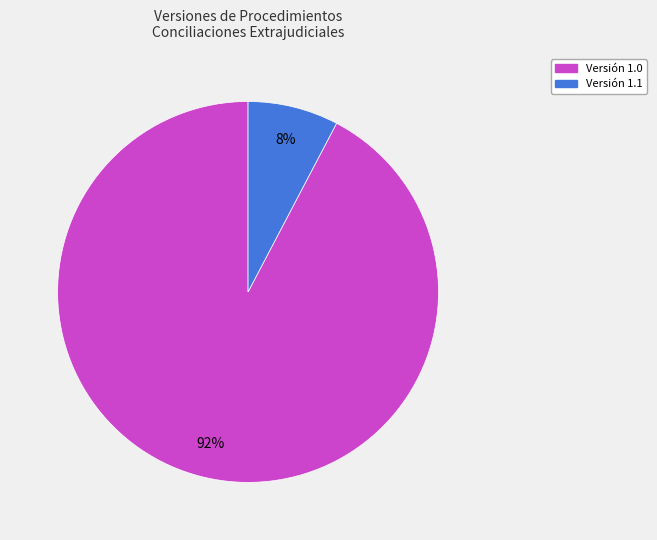

Between Versión 1.0 and Versión 1.1, which is larger?

Versión 1.0